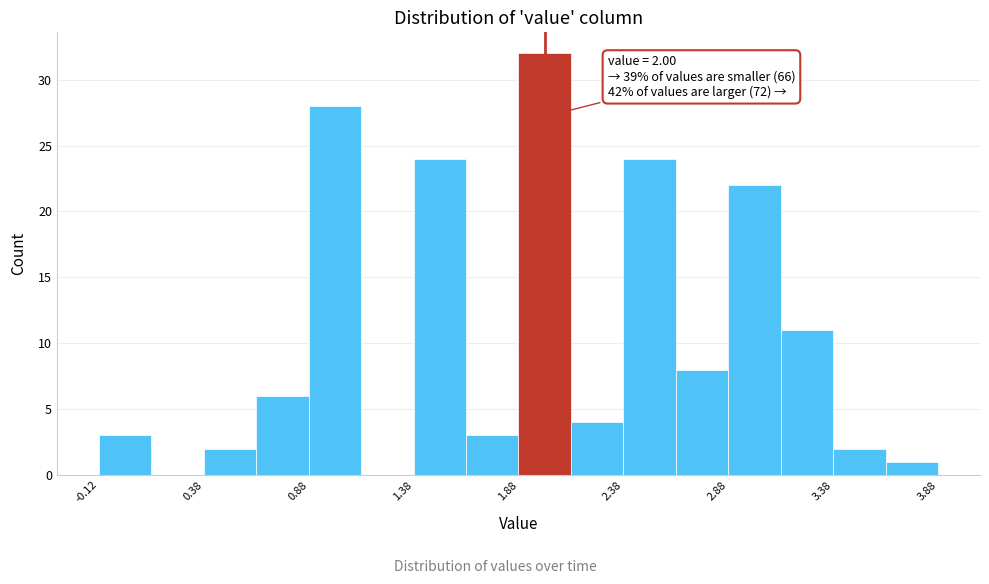

Which range on the x-axis has the tallest bar?

1.875 to 2.125